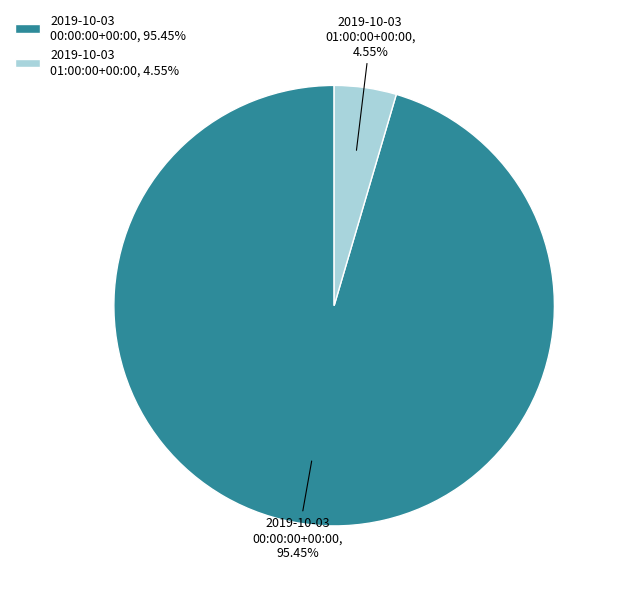

To the nearest percent, what is the combined percentage of 2019-10-03 00:00:00+00:00 and 2019-10-03 01:00:00+00:00?

100%